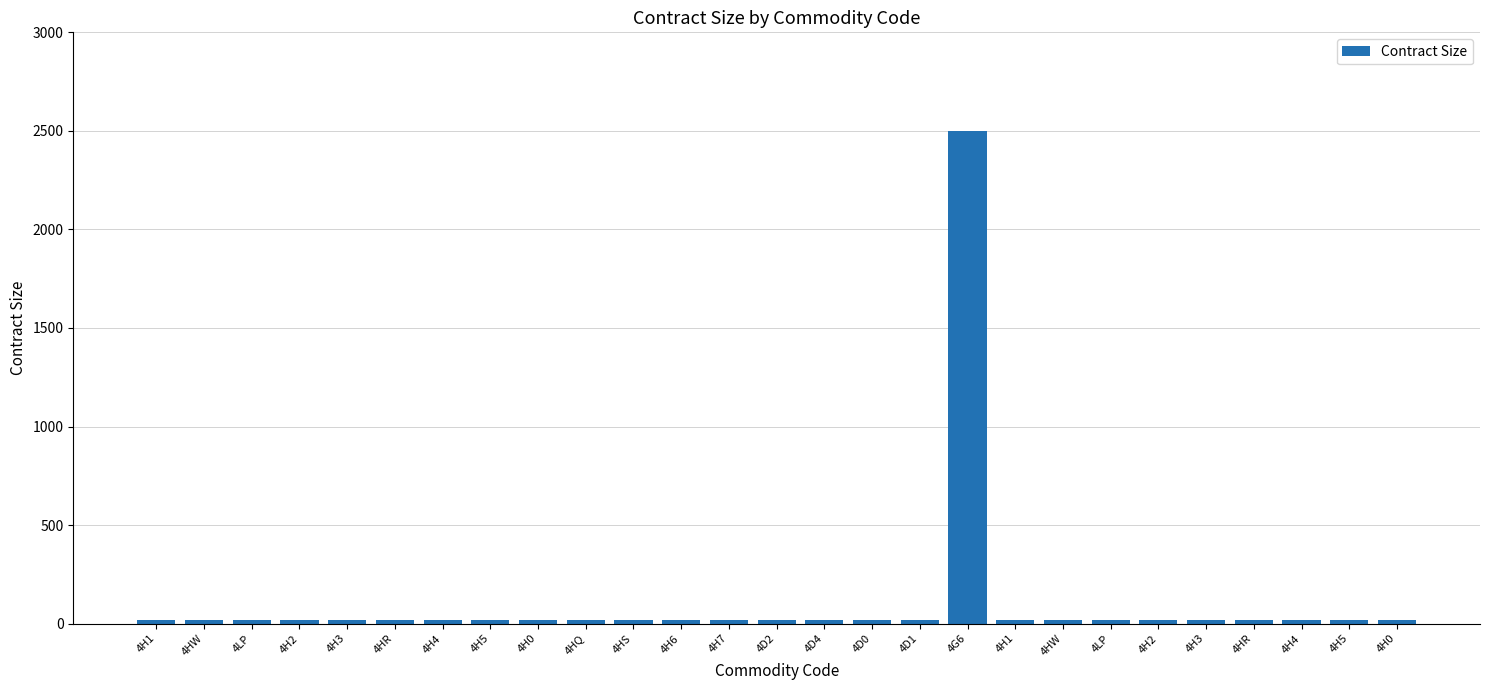

Reading right to left, transcribe all the data shown in this chart.

20	20	20	20	20	20	20	20	20	2500	20	20	20	20	20	20	20	20	20	20	20	20	20	20	20	20	20